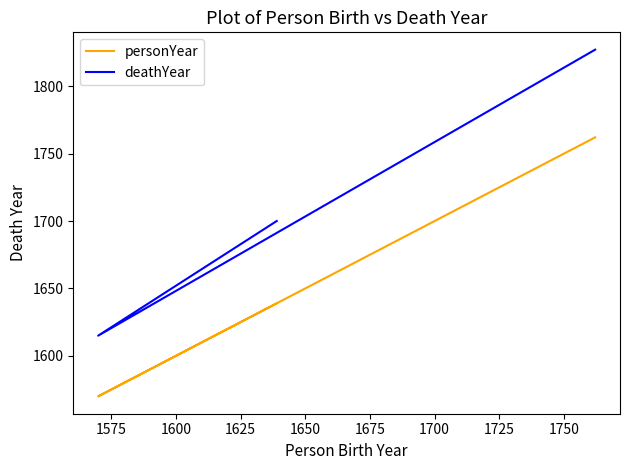

Reading left to right, extract all data points from this chart.

personYear: 1762	1570	1639
deathYear: 1827	1615	1700